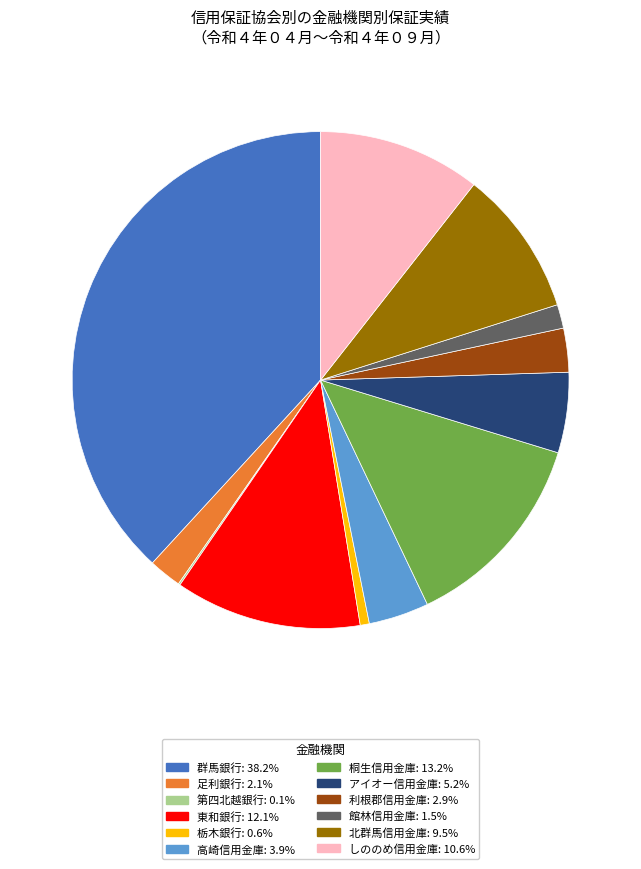

True or false: 群馬銀行 accounts for 33% of the total.

False